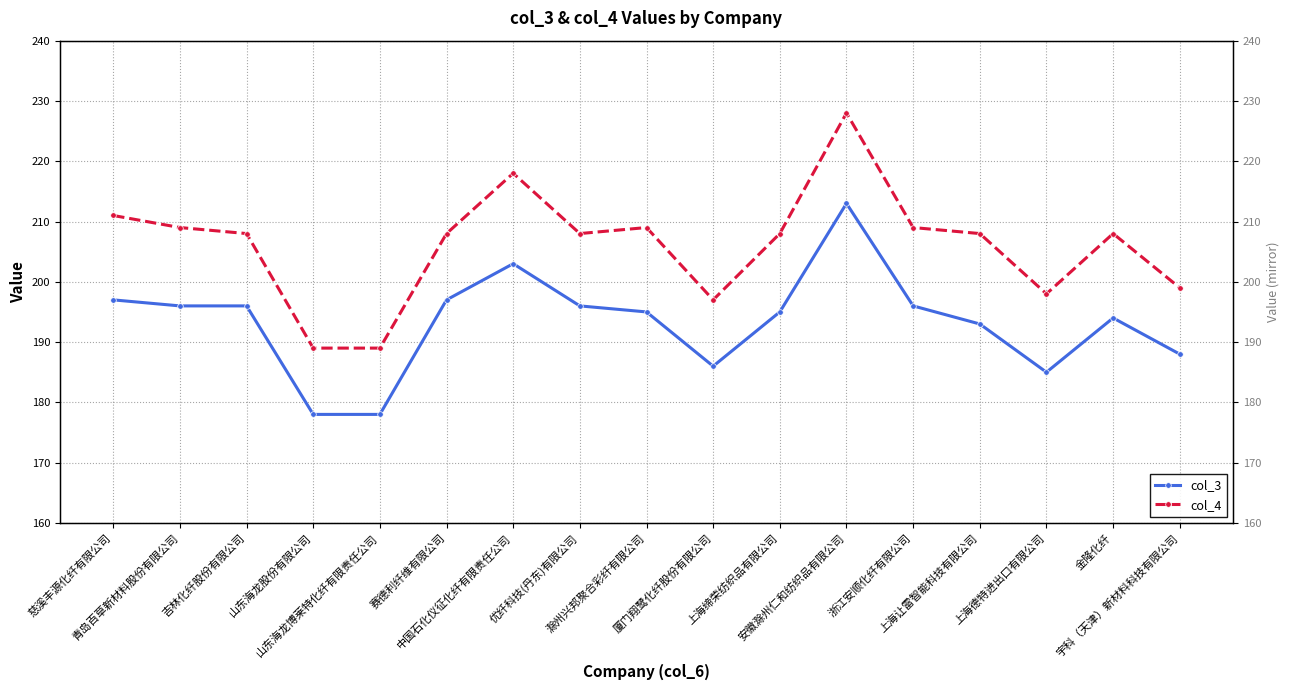

How many lines are shown in the chart?

2